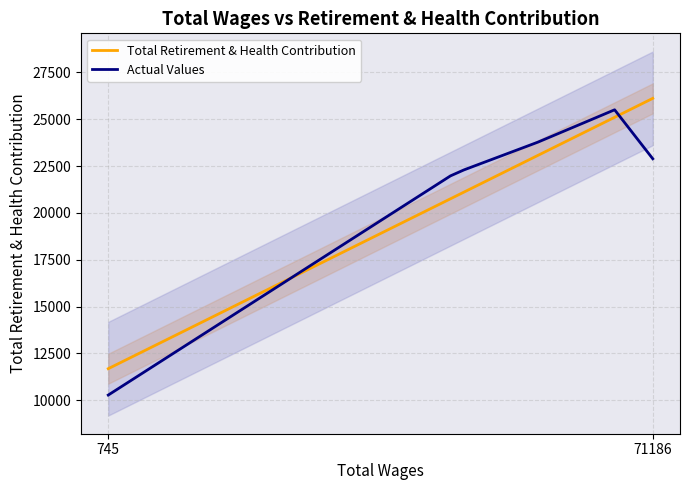

At how many categories does at least one series exceed 14244?

6